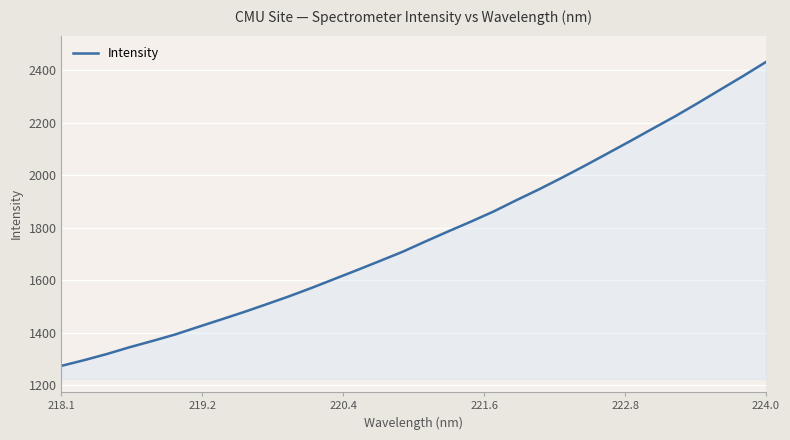

What is the difference between the maximum and minimum values?

1156.0